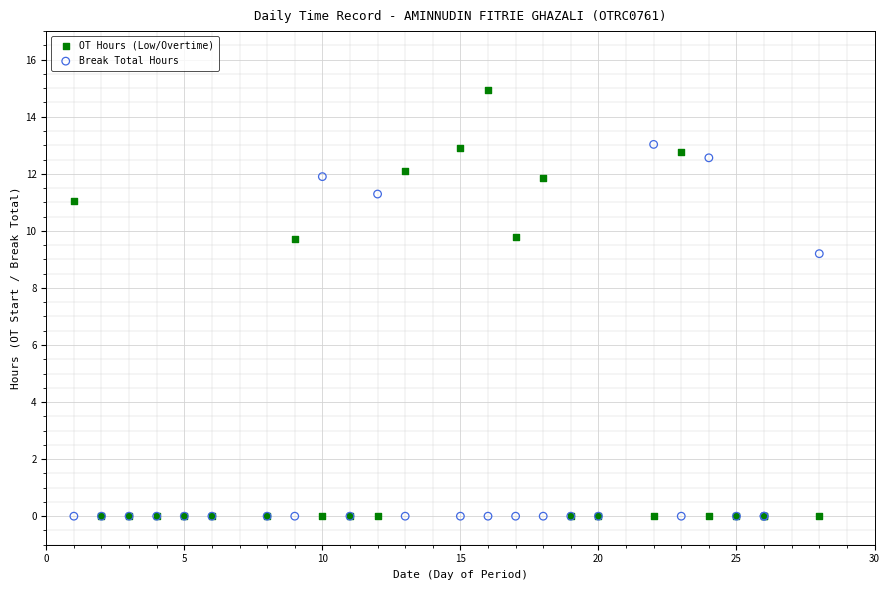

Which series has the widest spread of Y values?

OT Hours (Low/Overtime)